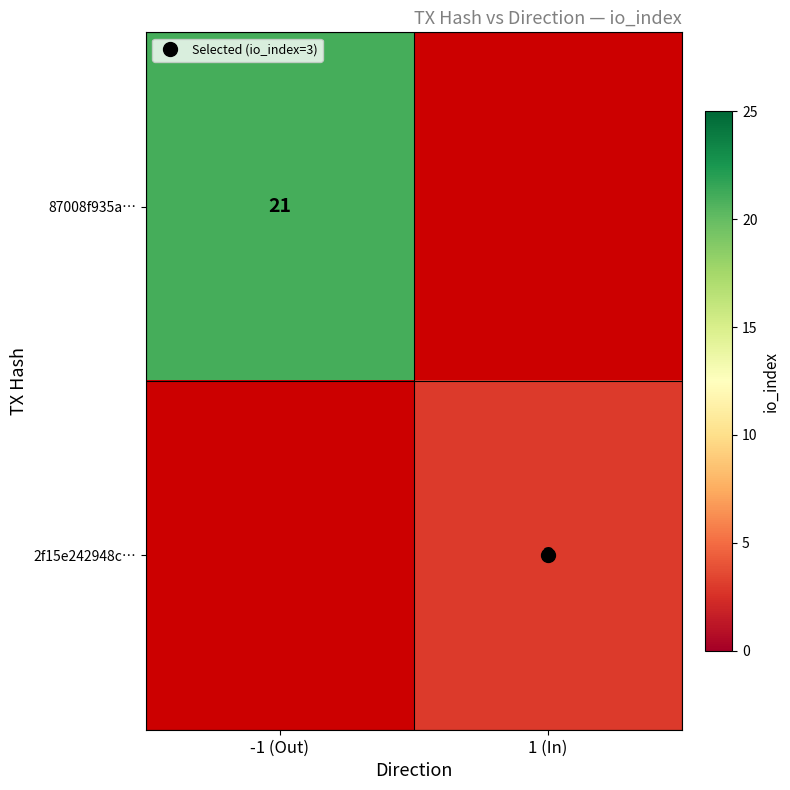

List the series in order of their peak value, lowest first.

87008f935a…, 2f15e242948c…